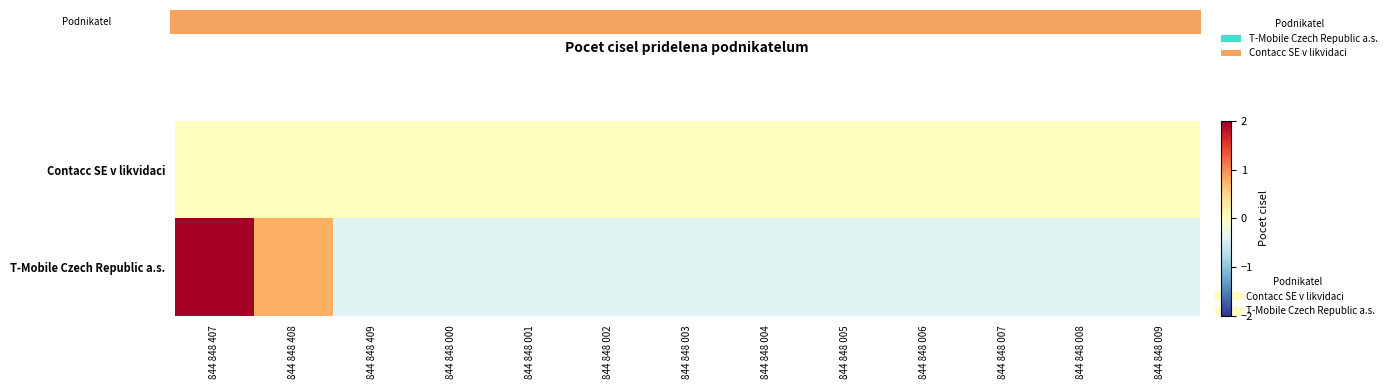

What is the difference between the highest and lowest values at 844 848 006?

0.4